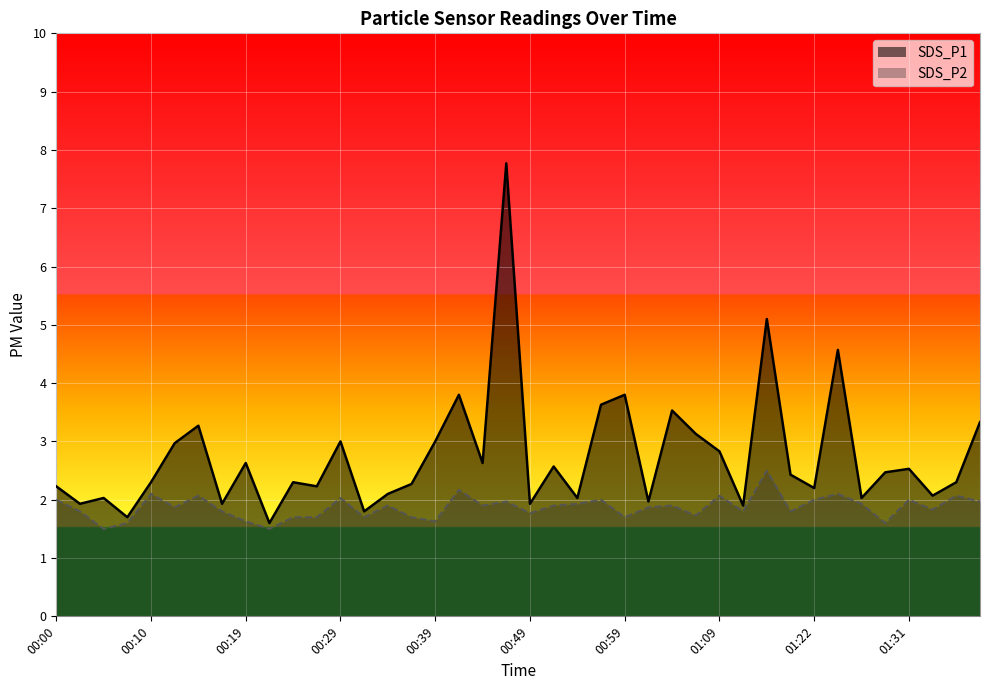

The SDS_P2 series shows 2.3 at 00:05. True or false?

False